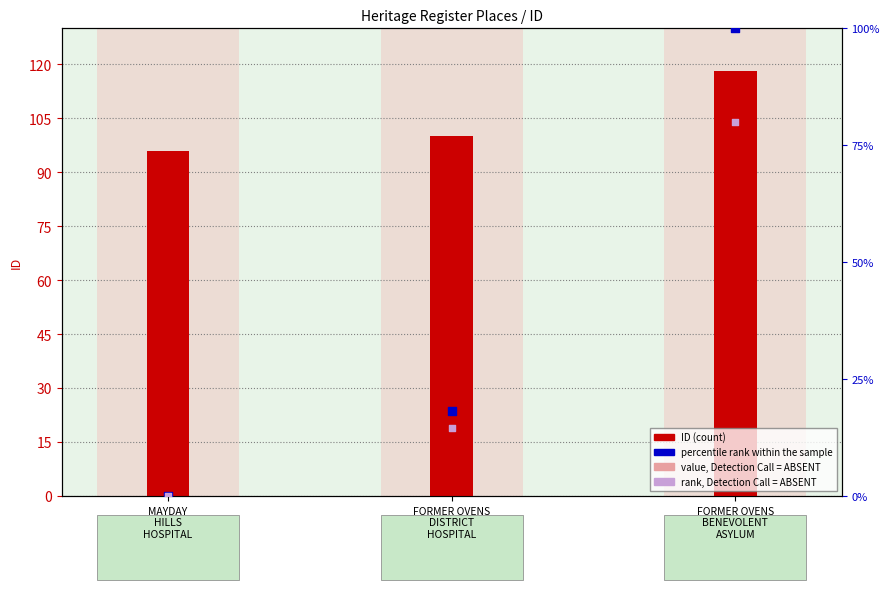

Which series contains the lowest Y value?

percentile rank within the sample